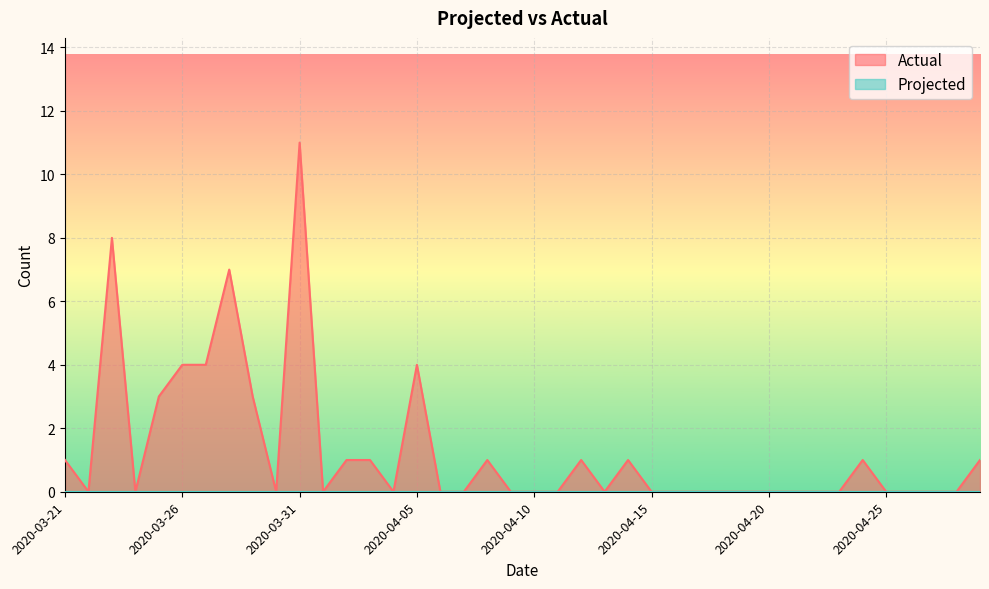

List the labels in order of value, largest first.

2020-03-31, 2020-03-23, 2020-03-28, 2020-03-26, 2020-03-27, 2020-04-05, 2020-03-25, 2020-03-29, 2020-03-21, 2020-04-02, 2020-04-03, 2020-04-08, 2020-04-12, 2020-04-14, 2020-04-24, 2020-04-29, 2020-03-22, 2020-03-24, 2020-03-30, 2020-04-01, 2020-04-04, 2020-04-06, 2020-04-07, 2020-04-09, 2020-04-10, 2020-04-11, 2020-04-13, 2020-04-15, 2020-04-16, 2020-04-17, 2020-04-18, 2020-04-19, 2020-04-20, 2020-04-21, 2020-04-22, 2020-04-23, 2020-04-25, 2020-04-26, 2020-04-27, 2020-04-28